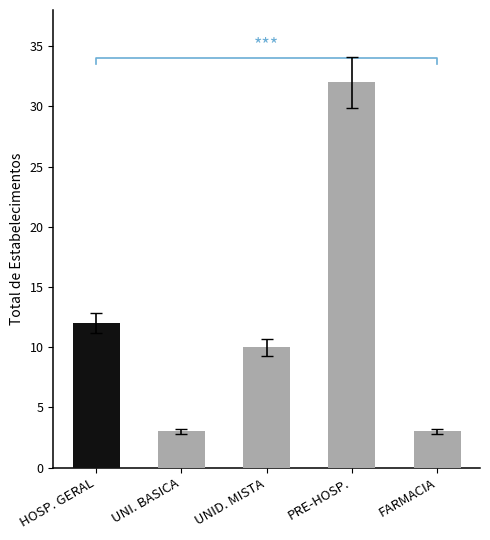

What is the change in value from UNID. MISTA to FARMACIA?

-7